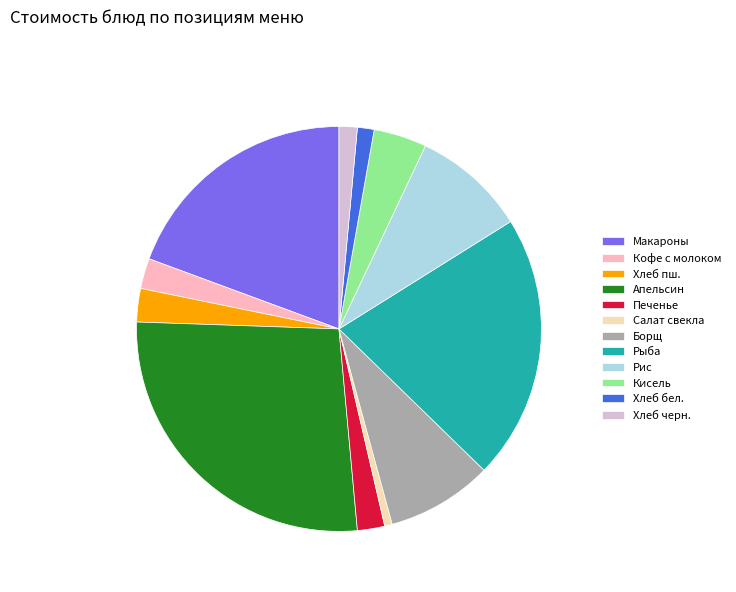

Which slice is the smallest?

Салат свекла